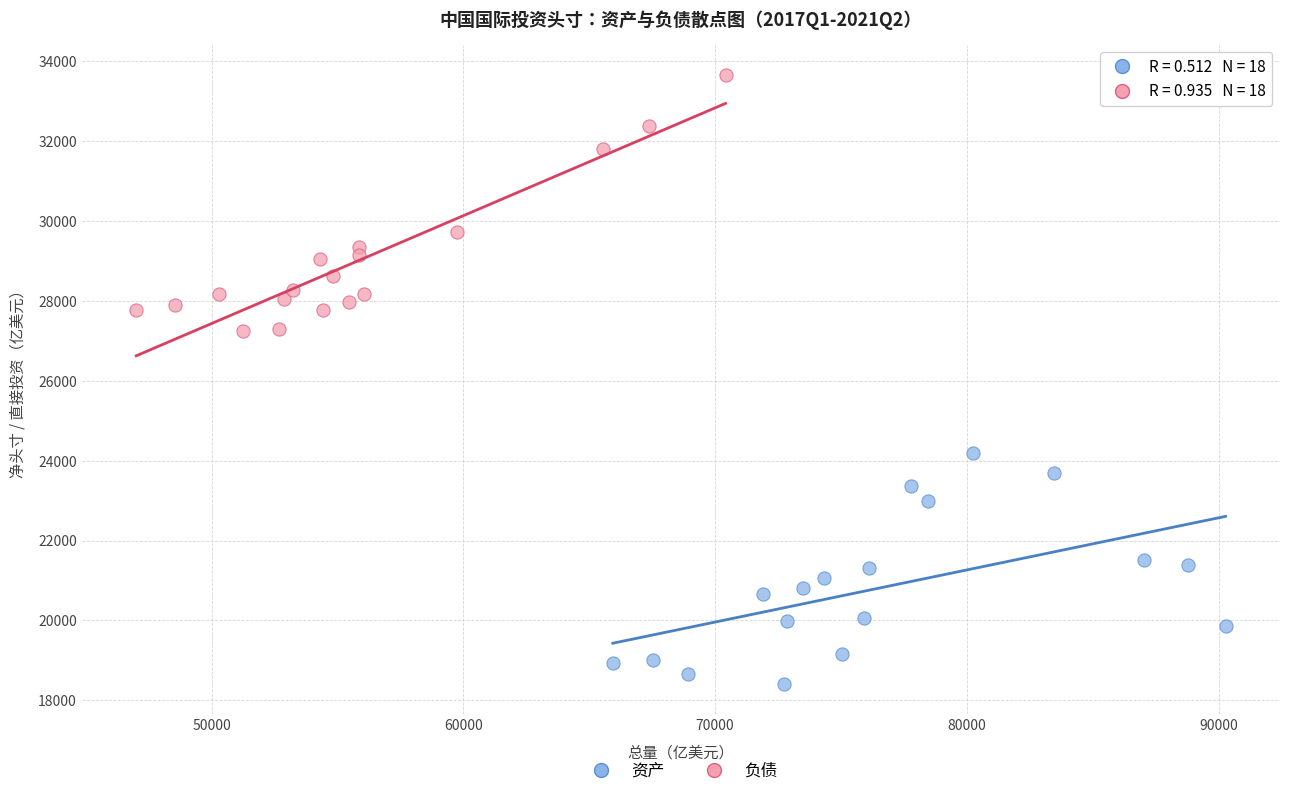

What are all the series names shown in the legend?

资产, 负债